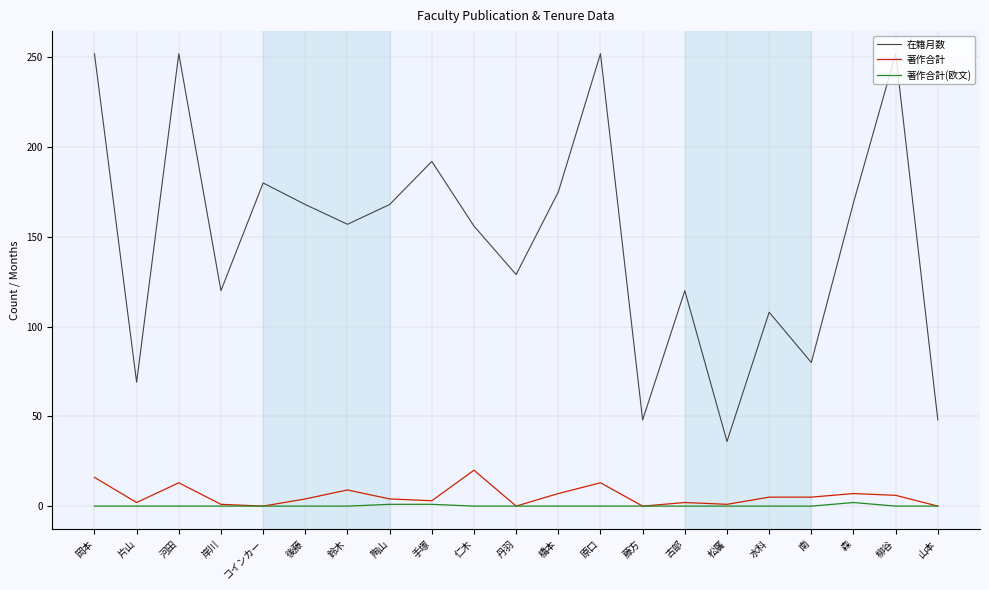

Which series has the widest spread of values?

在籍月数